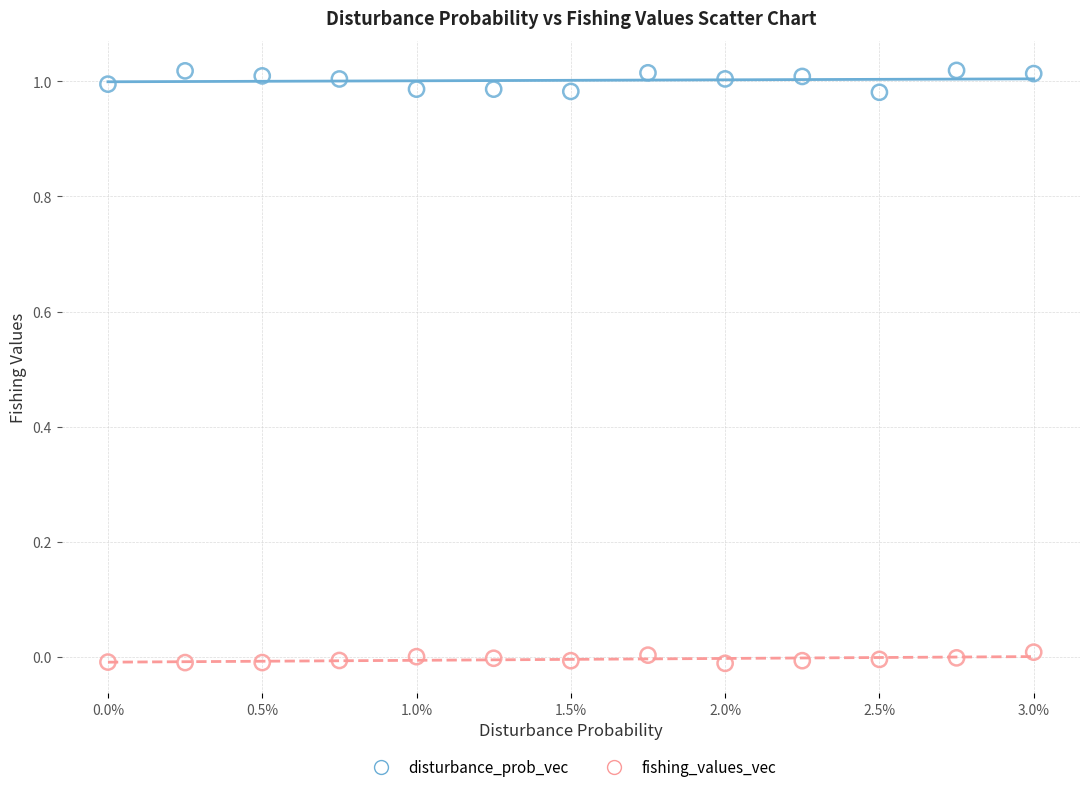

Which series has the largest Y range (max minus min)?

disturbance_prob_vec